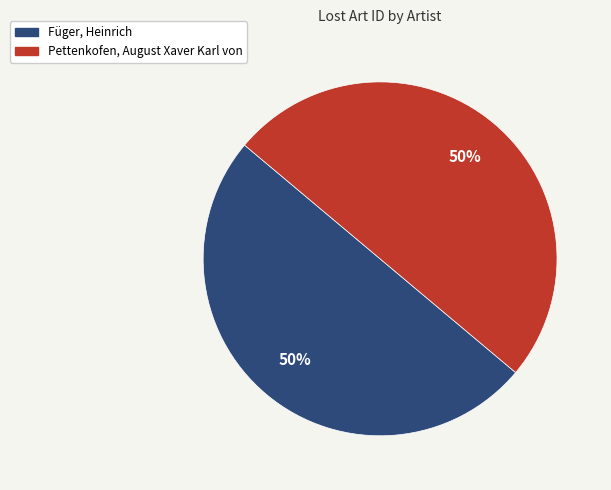

The Füger, Heinrich slice represents 50% of the pie. True or false?

True